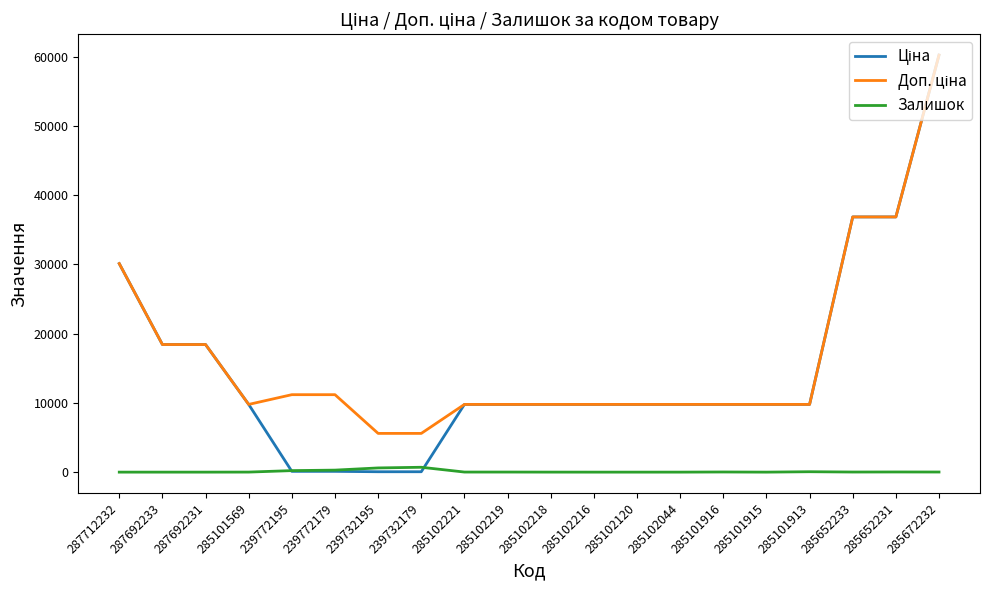

True or false: Залишок has a value of 58.0 at 285101913.

True